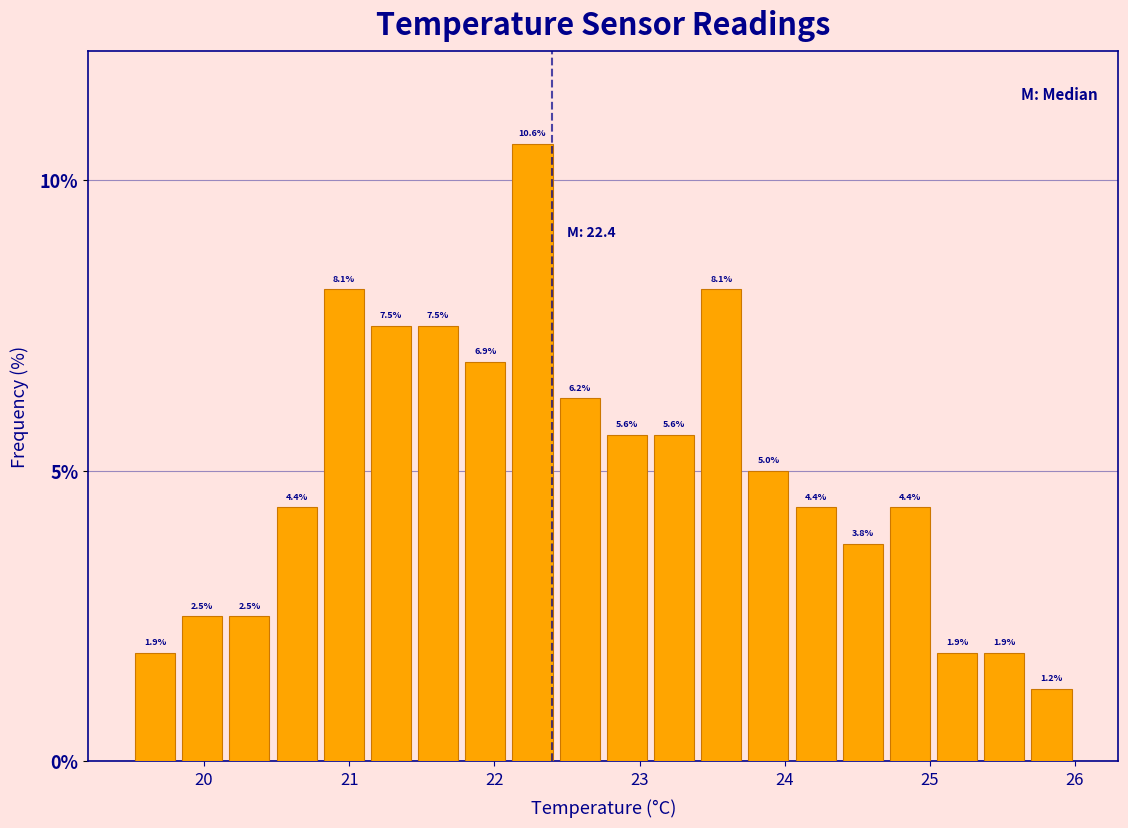

Read against the x-axis, roughly where is the centre of the tallest bar?

22.3